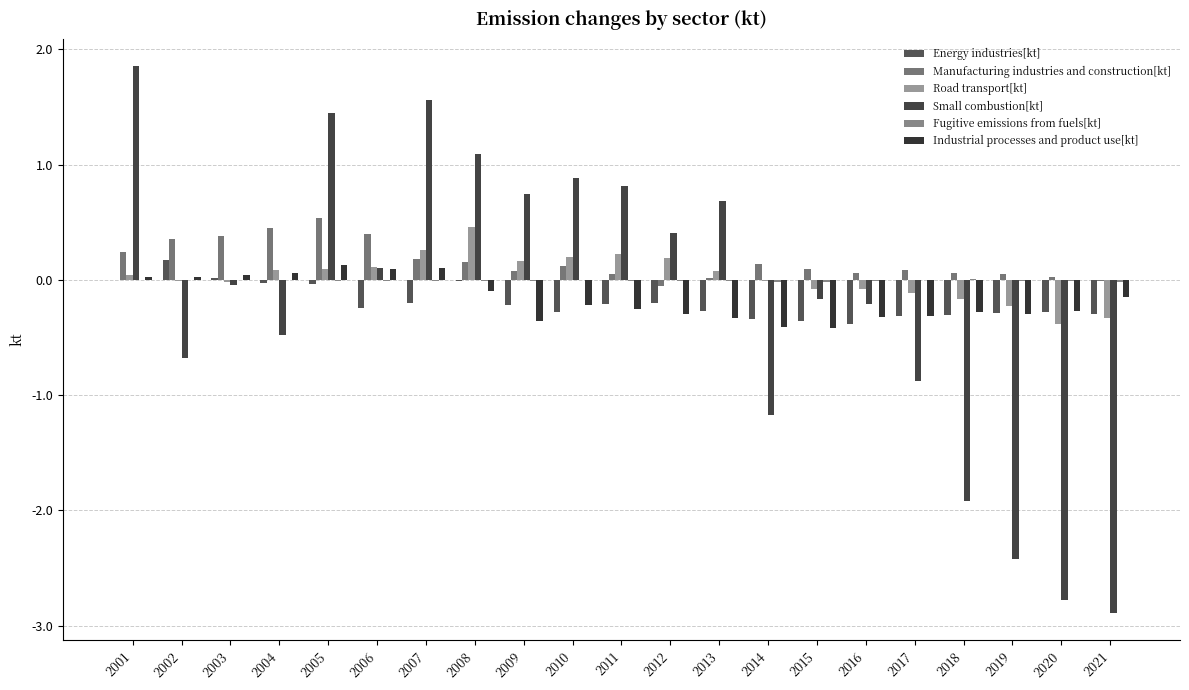

Reading left to right, list all the values displayed in this chart.

Energy industries[kt]: 2001=-0.0	2002=0.2	2003=0.0	2004=-0.0	2005=-0.0	2006=-0.2	2007=-0.2	2008=-0.0	2009=-0.2	2010=-0.3	2011=-0.2	2012=-0.2	2013=-0.3	2014=-0.3	2015=-0.4	2016=-0.4	2017=-0.3	2018=-0.3	2019=-0.3	2020=-0.3	2021=-0.3
Manufacturing industries and construction[kt]: 2001=0.2	2002=0.4	2003=0.4	2004=0.4	2005=0.5	2006=0.4	2007=0.2	2008=0.2	2009=0.1	2010=0.1	2011=0.1	2012=-0.1	2013=0.0	2014=0.1	2015=0.1	2016=0.1	2017=0.1	2018=0.1	2019=0.1	2020=0.0	2021=-0.0
Road transport[kt]: 2001=0.0	2002=-0.0	2003=-0.0	2004=0.1	2005=0.1	2006=0.1	2007=0.3	2008=0.5	2009=0.2	2010=0.2	2011=0.2	2012=0.2	2013=0.1	2014=-0.0	2015=-0.1	2016=-0.1	2017=-0.1	2018=-0.2	2019=-0.2	2020=-0.4	2021=-0.3
Small combustion[kt]: 2001=1.9	2002=-0.7	2003=-0.0	2004=-0.5	2005=1.4	2006=0.1	2007=1.6	2008=1.1	2009=0.7	2010=0.9	2011=0.8	2012=0.4	2013=0.7	2014=-1.2	2015=-0.2	2016=-0.2	2017=-0.9	2018=-1.9	2019=-2.4	2020=-2.8	2021=-2.9
Fugitive emissions from fuels[kt]: 2001=-0.0	2002=-0.0	2003=-0.0	2004=-0.0	2005=-0.0	2006=-0.0	2007=-0.0	2008=-0.0	2009=-0.0	2010=-0.0	2011=-0.0	2012=-0.0	2013=-0.0	2014=-0.0	2015=-0.0	2016=-0.0	2017=-0.0	2018=0.0	2019=-0.0	2020=-0.0	2021=-0.0
Industrial processes and product use[kt]: 2001=0.0	2002=0.0	2003=0.0	2004=0.1	2005=0.1	2006=0.1	2007=0.1	2008=-0.1	2009=-0.4	2010=-0.2	2011=-0.3	2012=-0.3	2013=-0.3	2014=-0.4	2015=-0.4	2016=-0.3	2017=-0.3	2018=-0.3	2019=-0.3	2020=-0.3	2021=-0.2